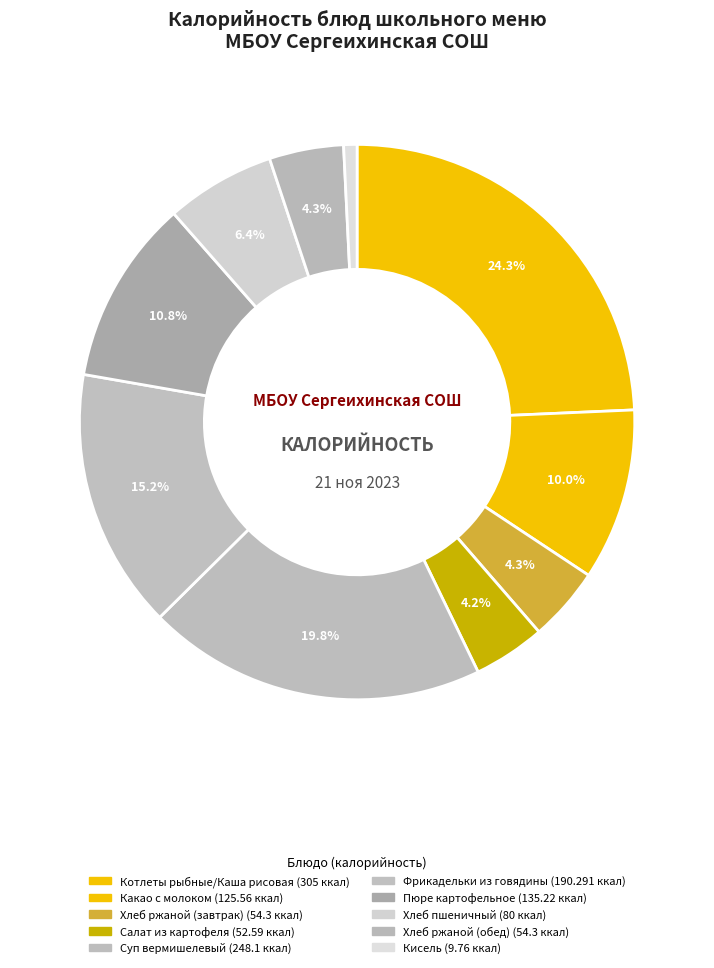

Does Пюре картофельное represent more than half of the total?

No